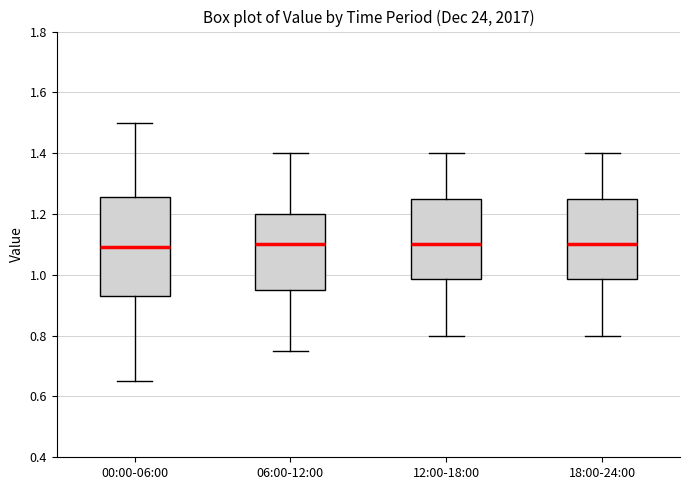

Reading left to right, transcribe this box plot: for each box, give where its median line is, the range the box spans, and where its two whiskers end, as read against the y-axis. The values are not printed on the chart, so give them approximately, as read against the axis.

00:00-06:00: median 1.10, box 0.94 to 1.26, whiskers 0.66 to 1.50
06:00-12:00: median 1.10, box 0.96 to 1.20, whiskers 0.76 to 1.40
12:00-18:00: median 1.10, box 0.98 to 1.26, whiskers 0.80 to 1.40
18:00-24:00: median 1.10, box 0.98 to 1.26, whiskers 0.80 to 1.40